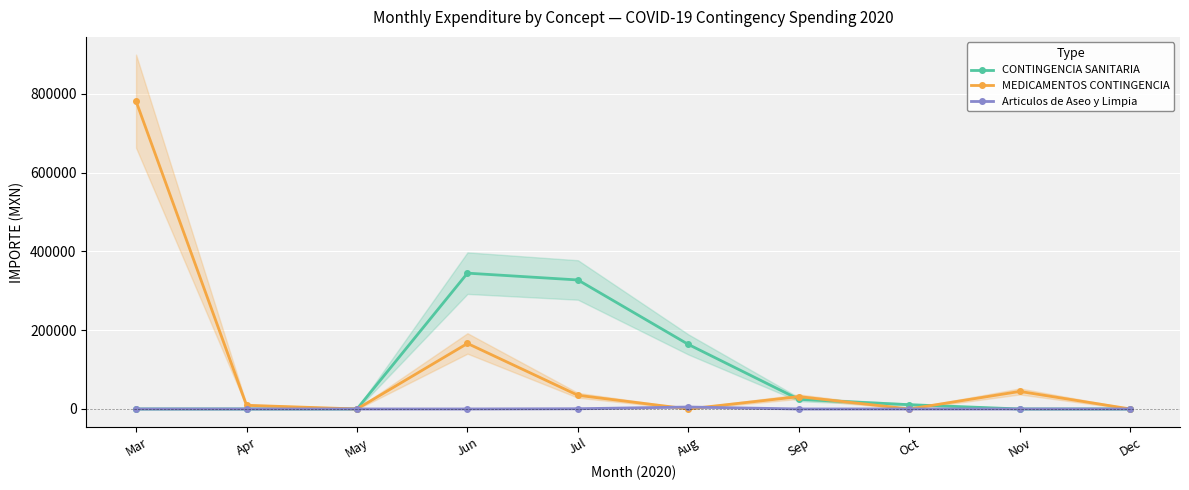

Where is the first local maximum for Articulos de Aseo y Limpia?

Aug